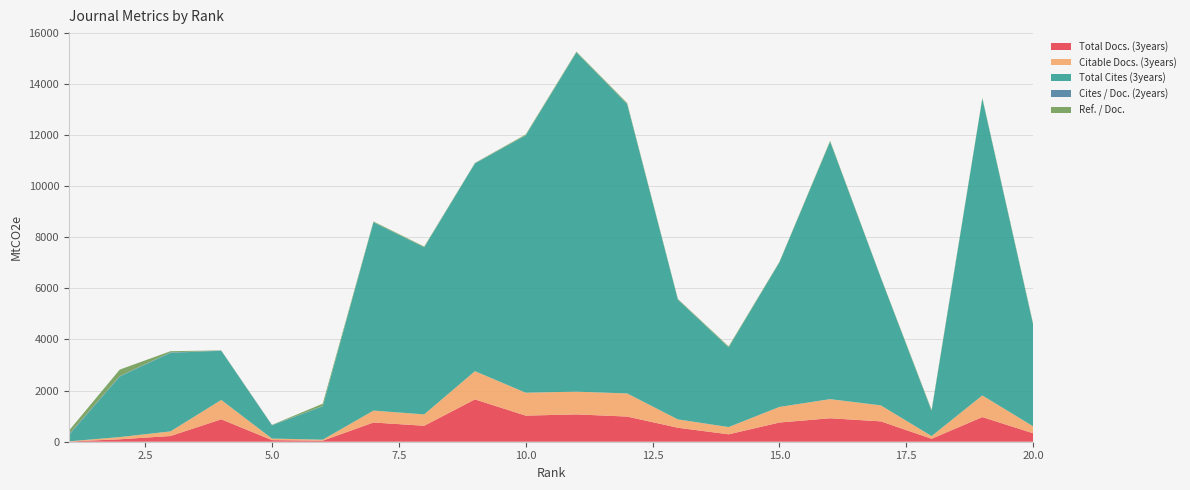

Reading left to right, extract all data points from this chart.

Total Docs. (3years): 1=8	2=95	3=224	4=877	5=63	6=40	7=752	8=624	9=1656	10=1021	11=1069	12=984	13=547	14=290	15=751	16=918	17=796	18=116	19=964	20=331
Citable Docs. (3years): 1=8	2=87	3=180	4=758	5=60	6=40	7=465	8=445	9=1104	10=897	11=889	12=905	13=326	14=284	15=610	16=748	17=625	18=105	19=847	20=273
Total Cites (3years): 1=247	2=2368	3=3074	4=1922	5=517	6=1307	7=7366	8=6535	9=8125	10=10061	11=13266	12=11314	13=4681	14=3115	15=5649	16=10071	17=4985	18=984	19=11610	20=3981
Cites / Doc. (2years): 1=32	2=19	3=15	4=7	5=10	6=8	7=4	8=4	9=5	10=5	11=4	12=4	13=3	14=3	15=4	16=4	17=3	18=2	19=2	20=4
Ref. / Doc.: 1=143	2=253	3=48	4=7	5=10	6=93	7=28	8=27	9=15	10=33	11=31	12=40	13=26	14=36	15=22	16=32	17=18	18=39	19=29	20=36